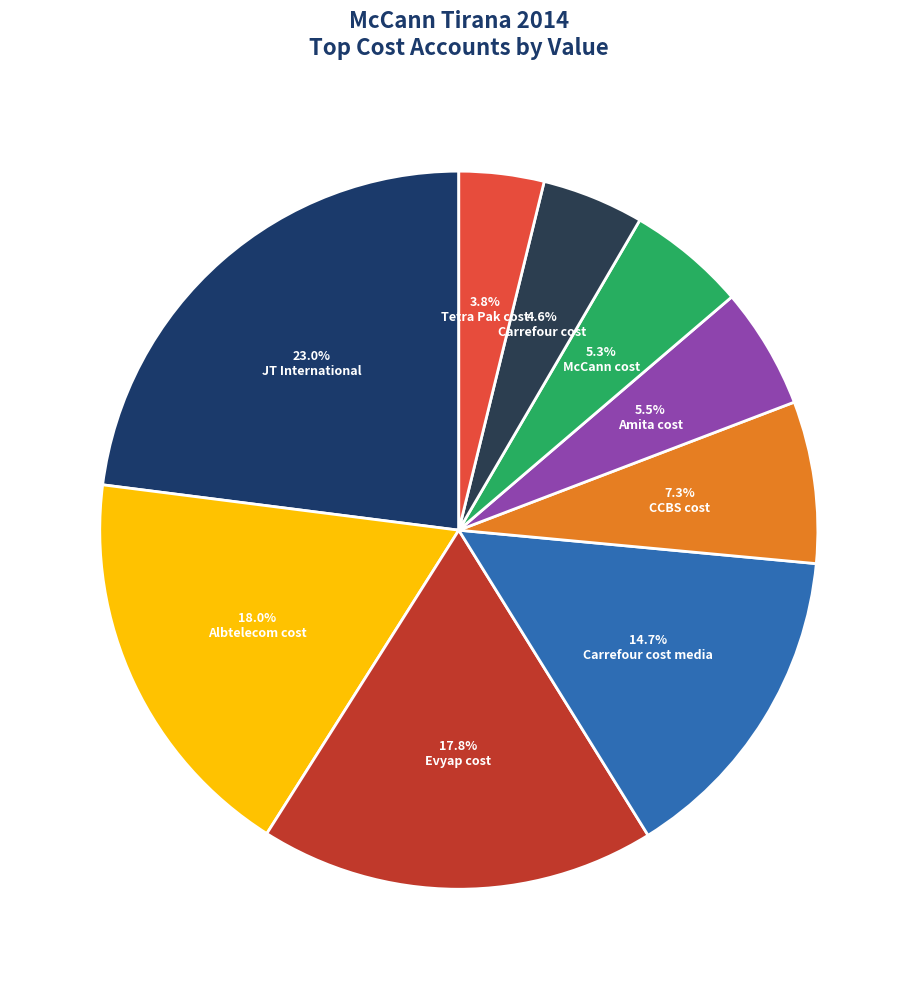

To the nearest percent, what is the difference between the largest and smallest slice percentages?

19%